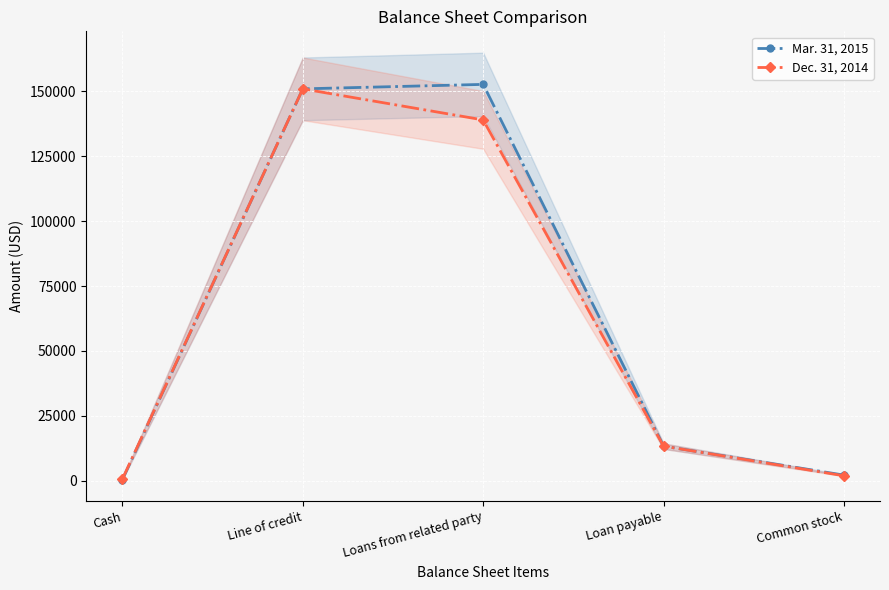

True or false: Mar. 31, 2015 and Dec. 31, 2014 cross at least once.

False